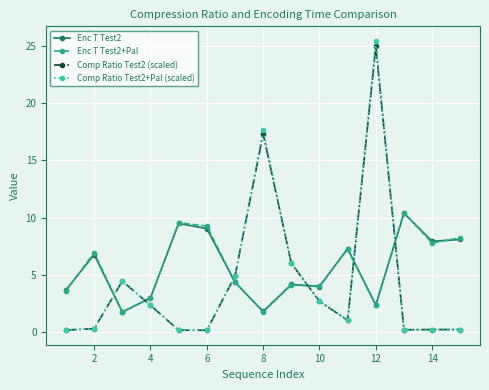

Which series has the largest range (max minus min)?

Comp Ratio Test2+Pal (scaled)